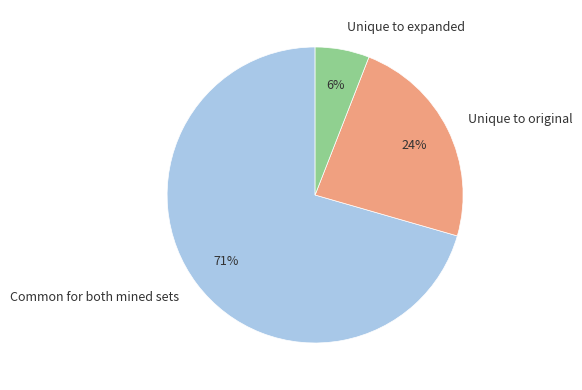

How many slices are in this pie chart?

3